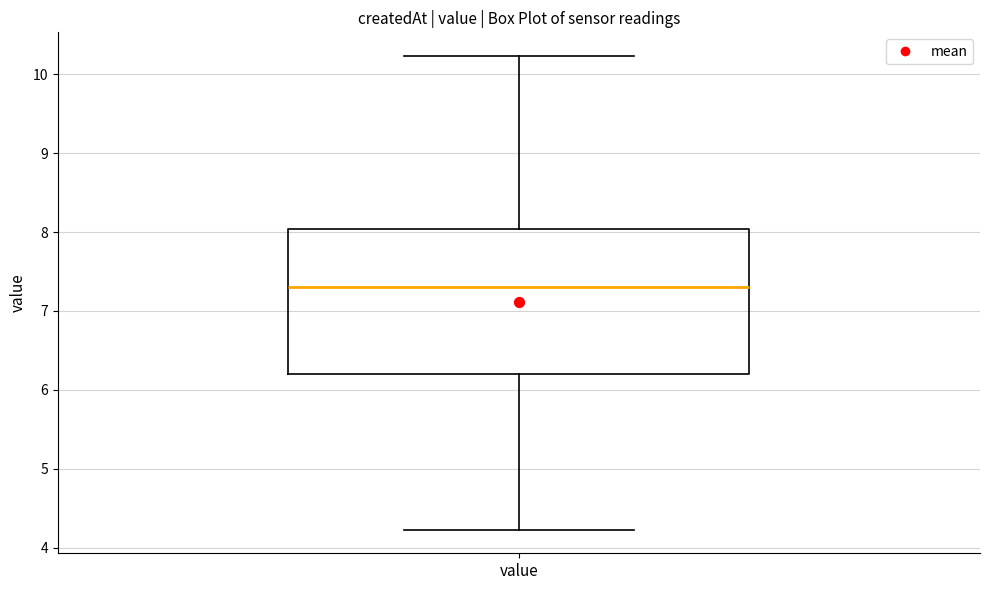

Read this box plot against the y-axis: the position of the median line, the range covered by the box, and the ends of both whiskers. The values are not printed on the chart, so give them approximately, as read against the axis.

median 7.3, box 6.2 to 8.0, whiskers 4.2 to 10.2